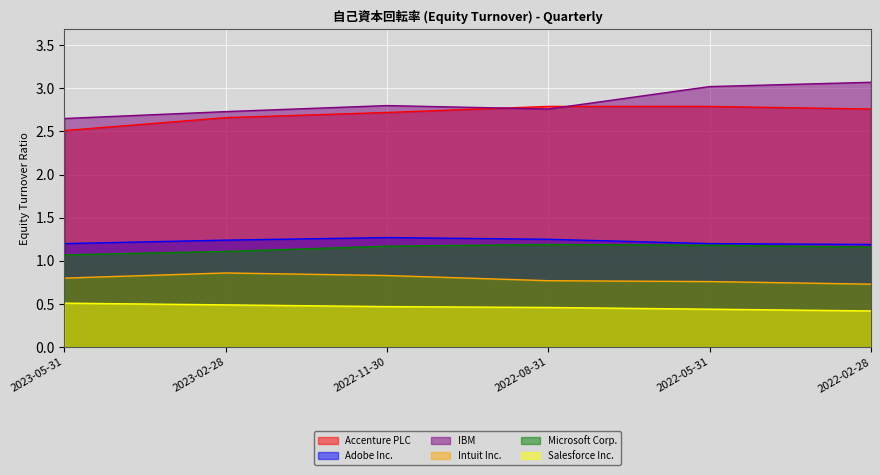

What are all the series names shown in the legend?

Accenture PLC, Adobe Inc., IBM, Intuit Inc., Microsoft Corp., Salesforce Inc.